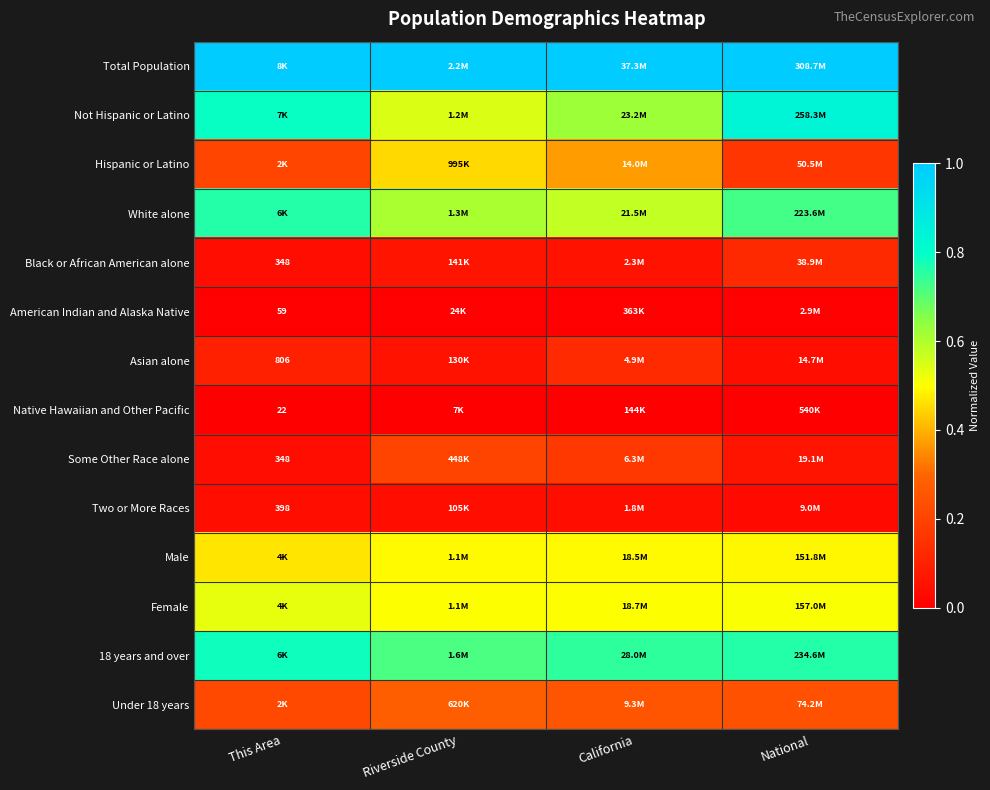

Is the value of Under 18 years at This Area greater than the value of Total Population at Riverside County?

No